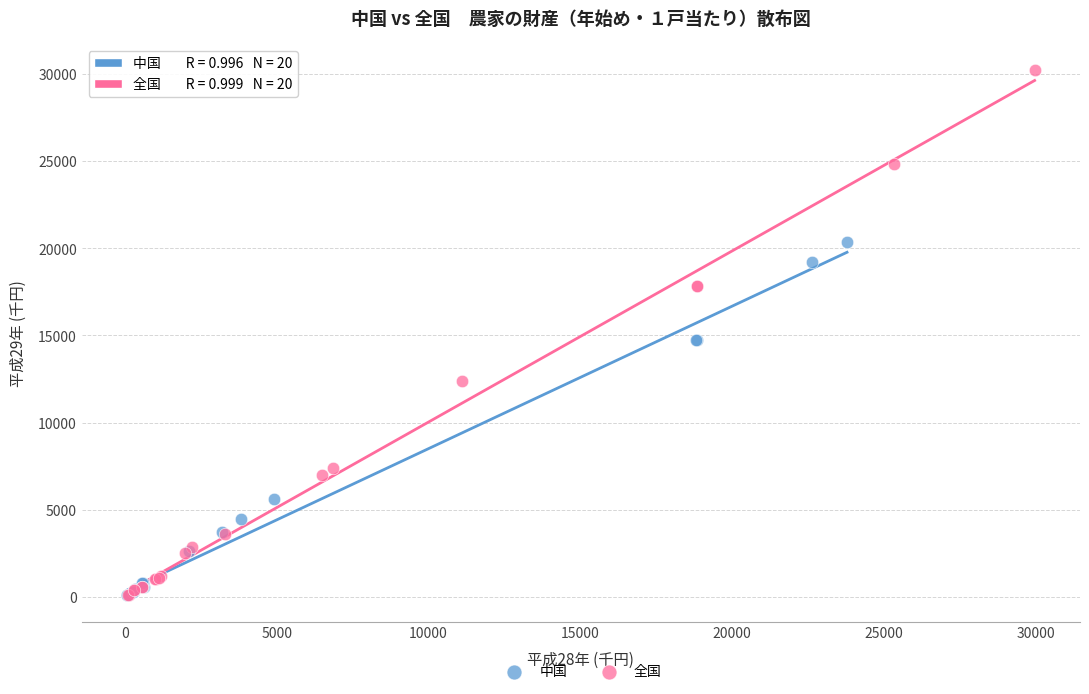

Which series has the widest spread of Y values?

全国